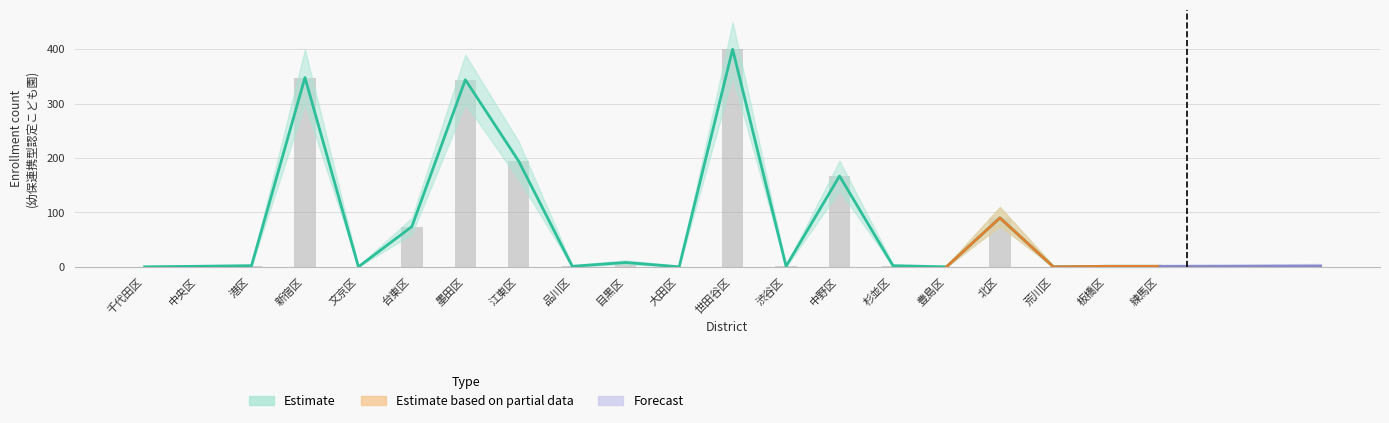

What is the total value across all series at 文京区?

2